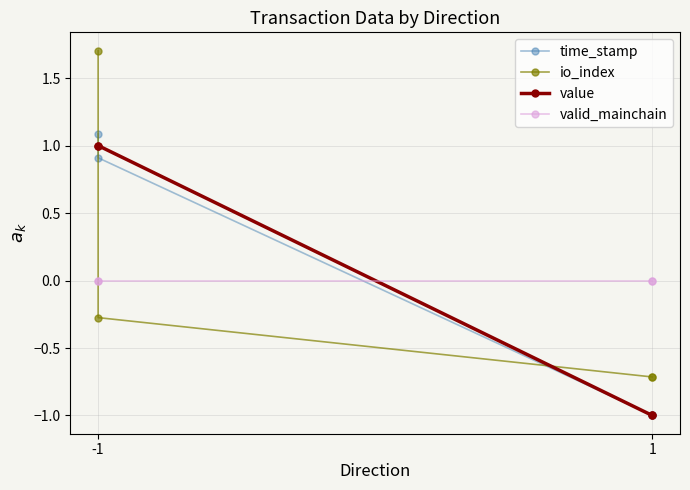

List the series in order of their peak value, highest first.

io_index, time_stamp, value, valid_mainchain